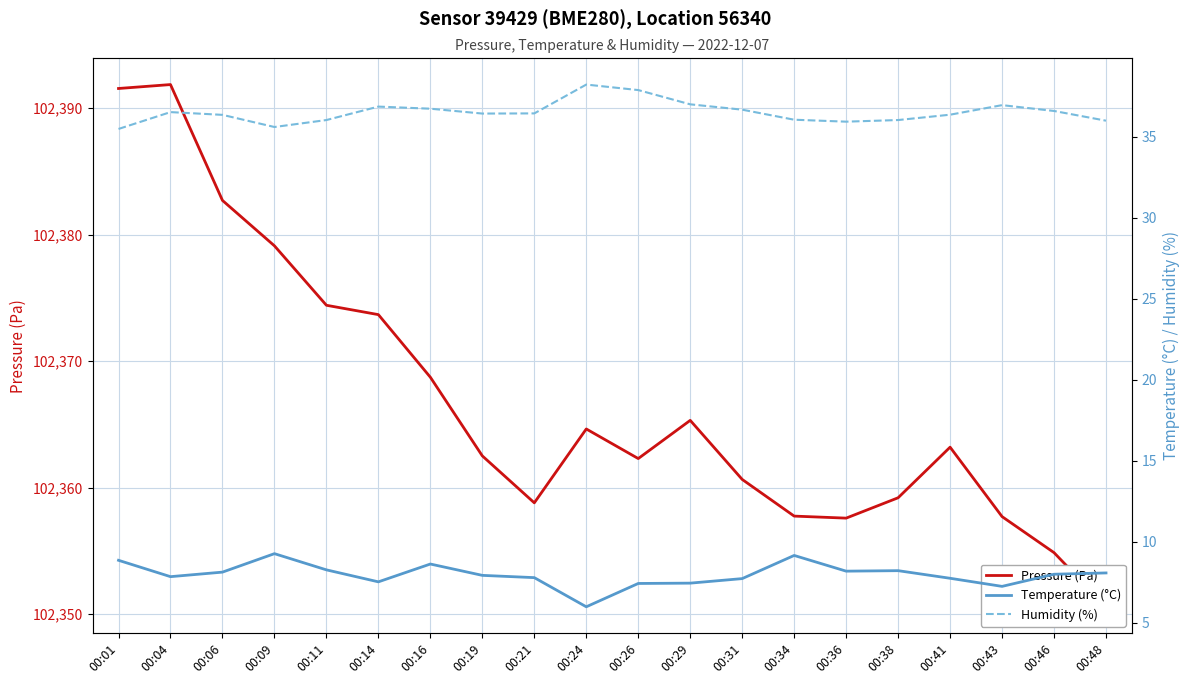

What is the total value across all series at 00:11?

102418.7